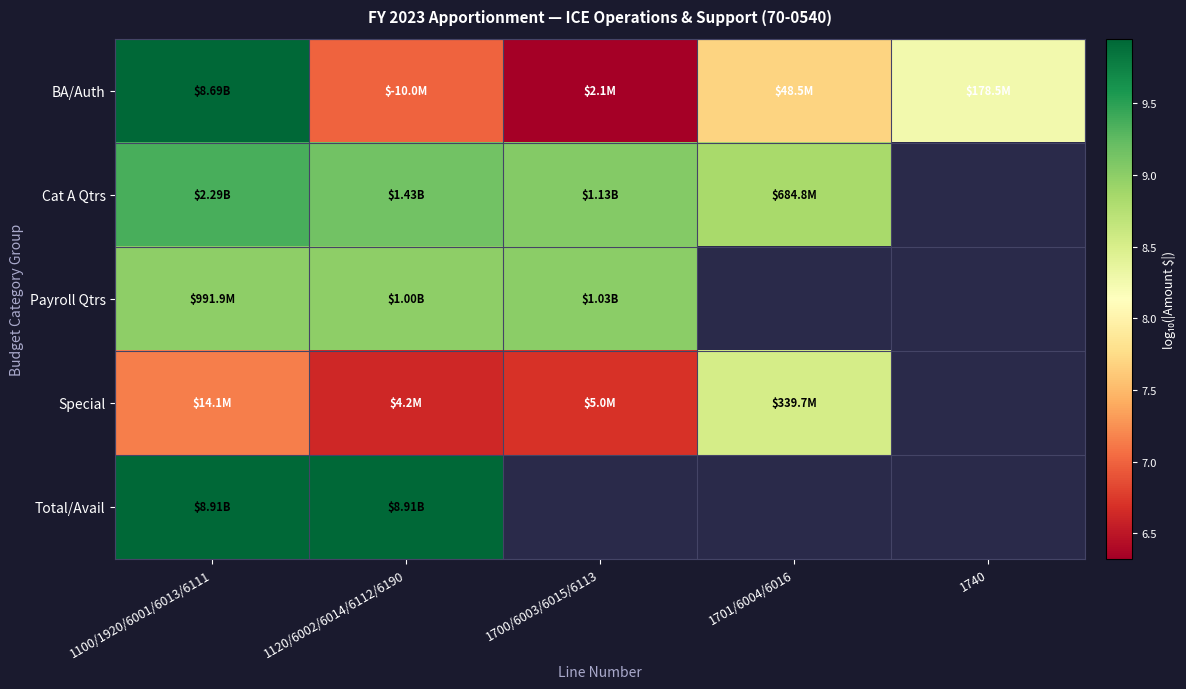

Where is Special nearest to the value 7?

1100/1920/6001/6013/6111